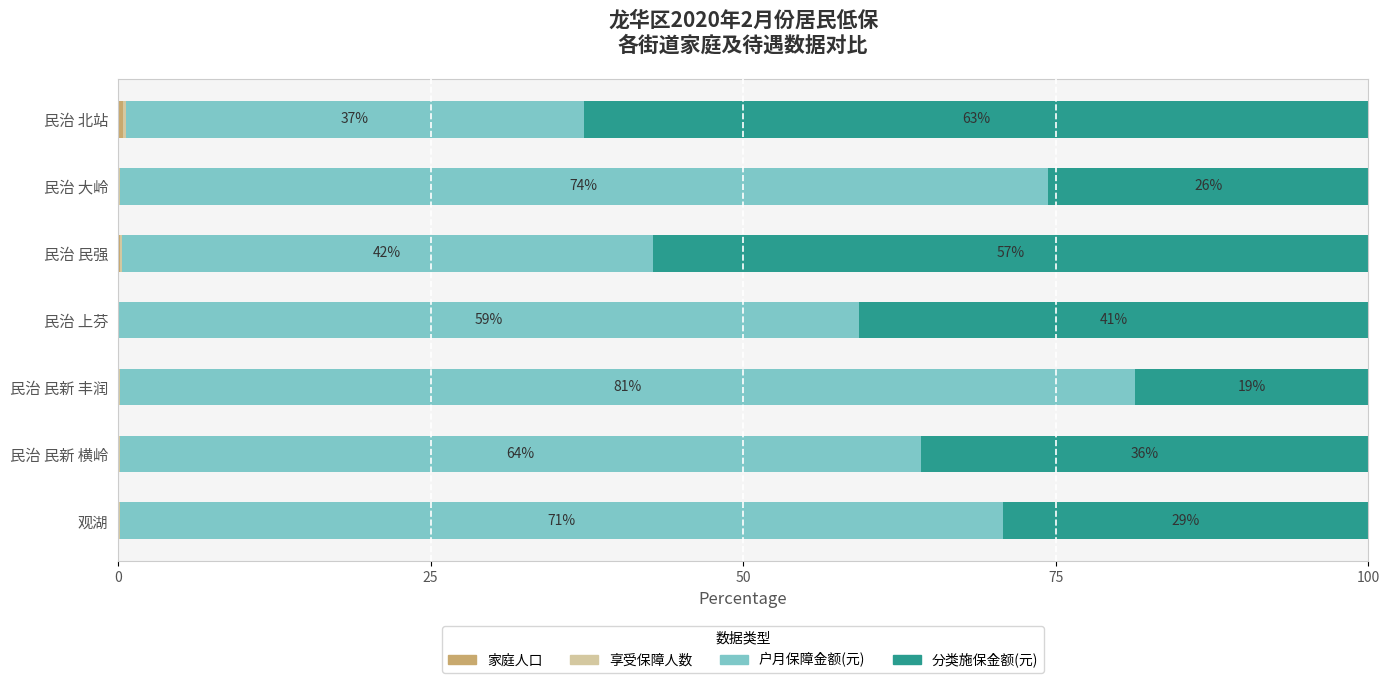

The 享受保障人数 series shows 0.1 at 民治 民强. True or false?

True